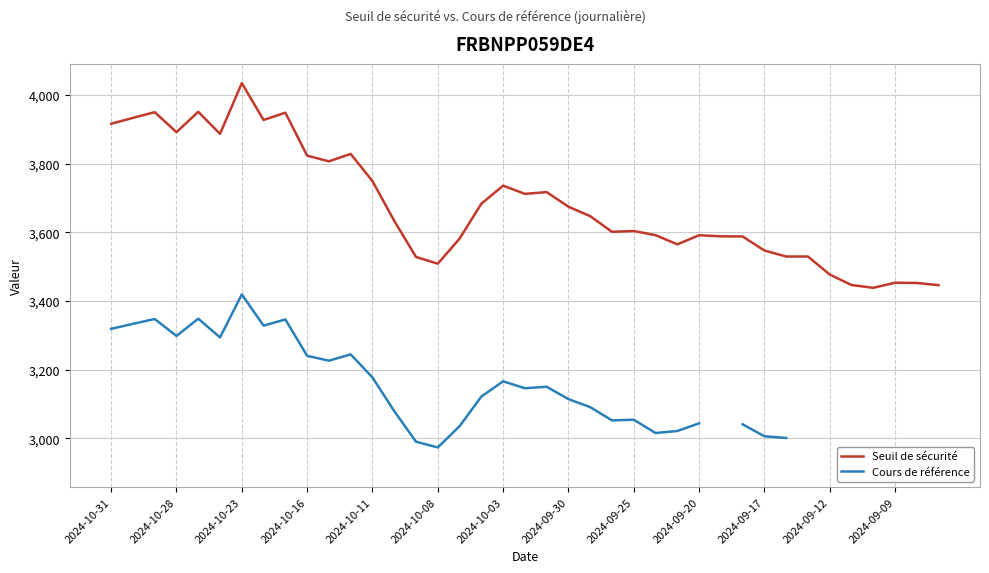

At which label does Seuil de sécurité reach its peak?

2024-10-23